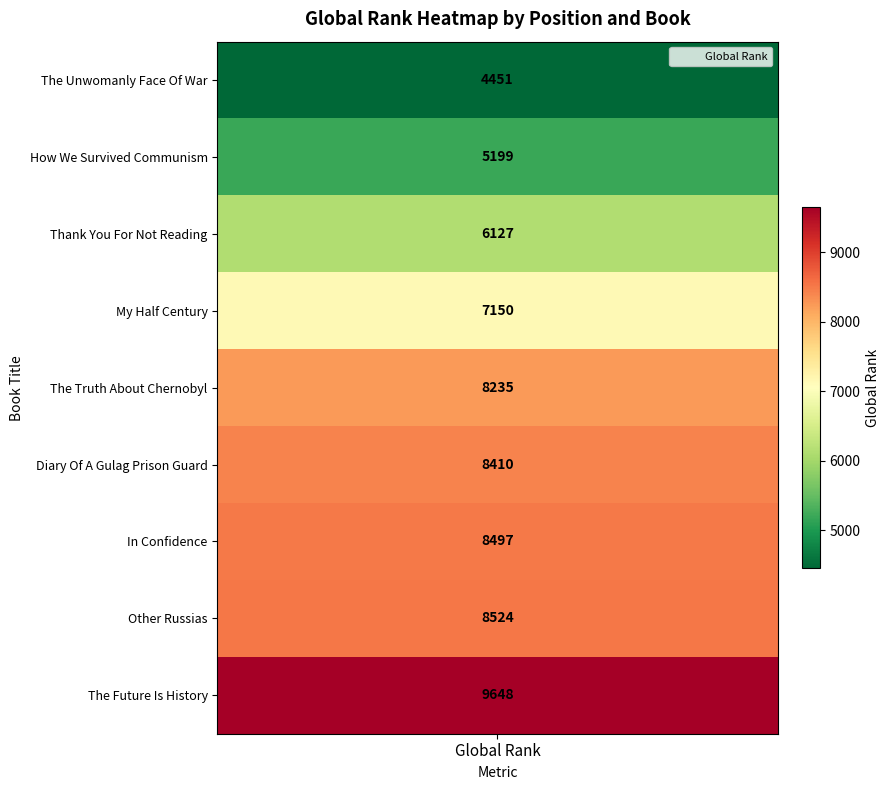

How many distinct data groups are displayed?

1